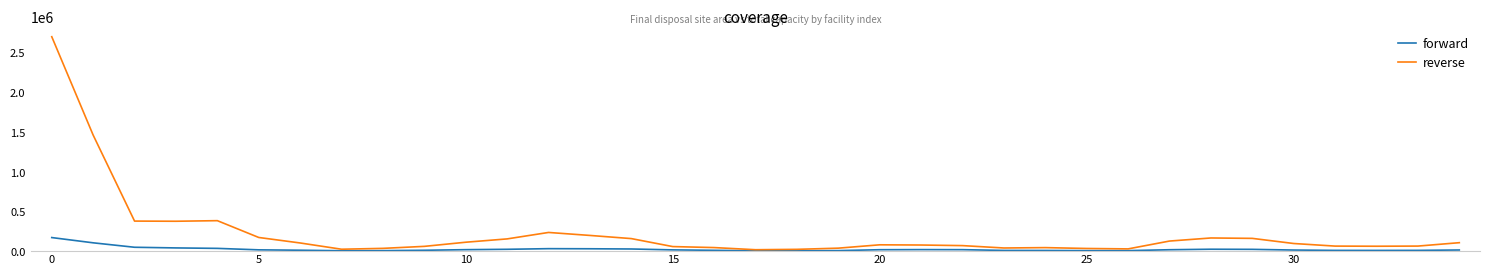

List the series in order of their overall mean, lowest first.

forward, reverse